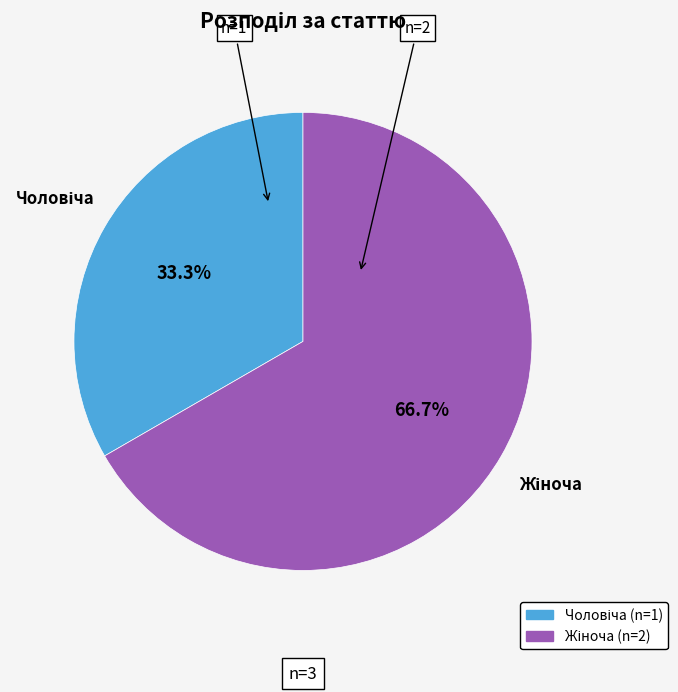

Count the number of slices in the pie.

2